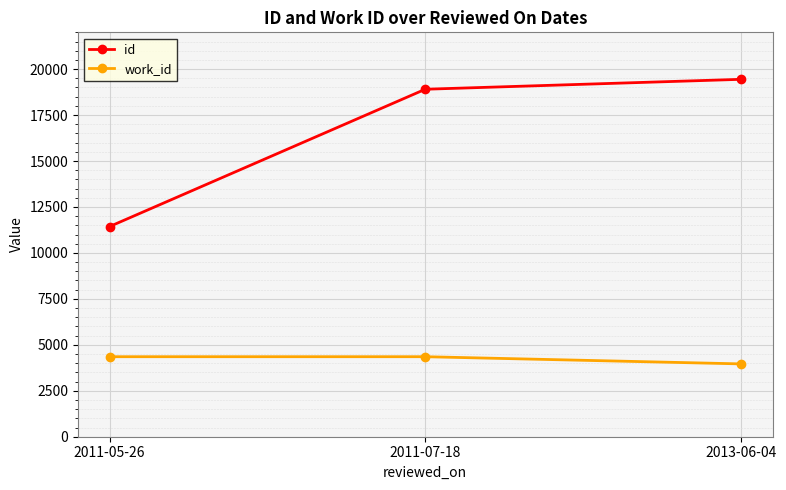

Does the chart display data point markers on the line(s)?

Yes